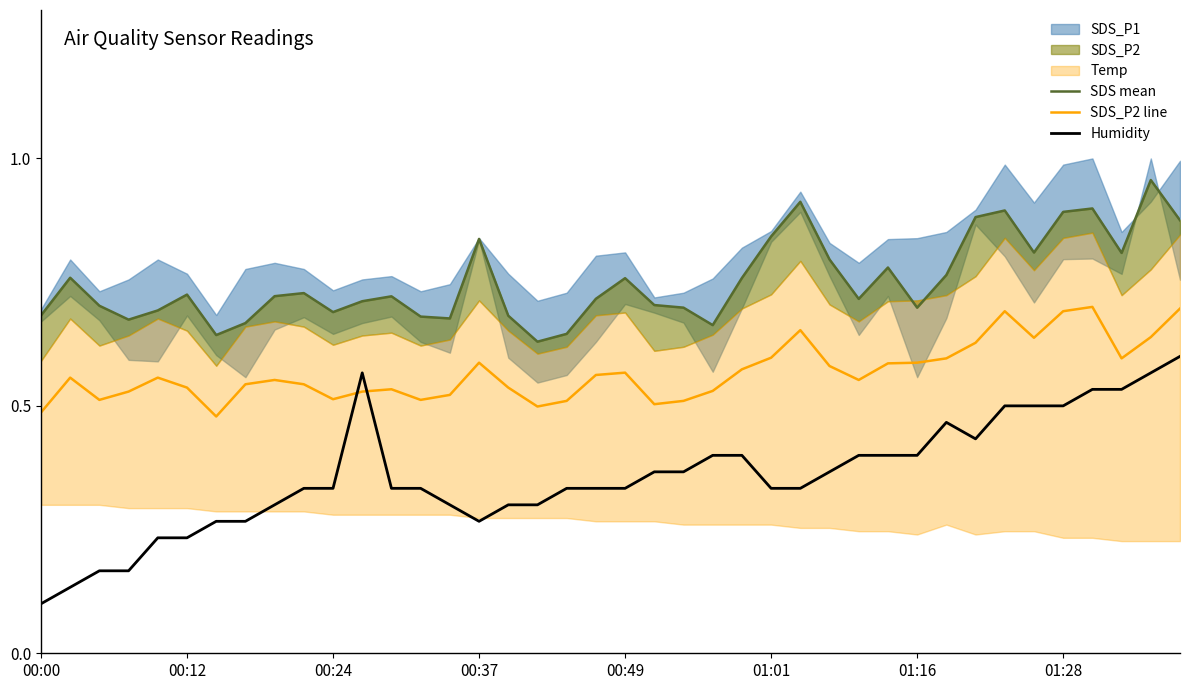

Is the value of SDS mean at 14 greater than the value of SDS_P2 line at 16?

Yes